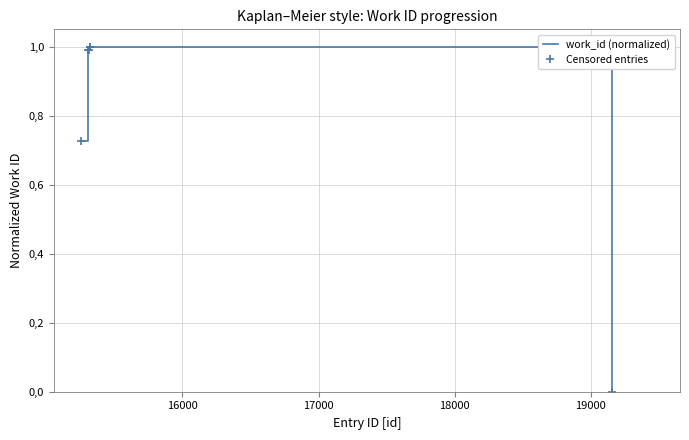

At how many categories does at least one series exceed 0?

5